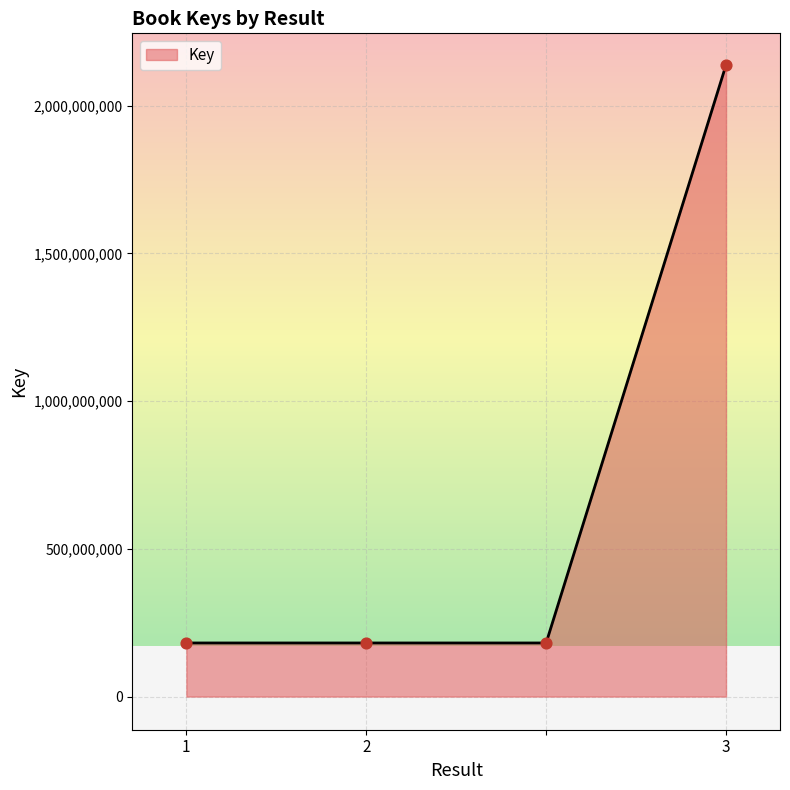

True or false: there are more than 2 points higher than both neighbors.

False